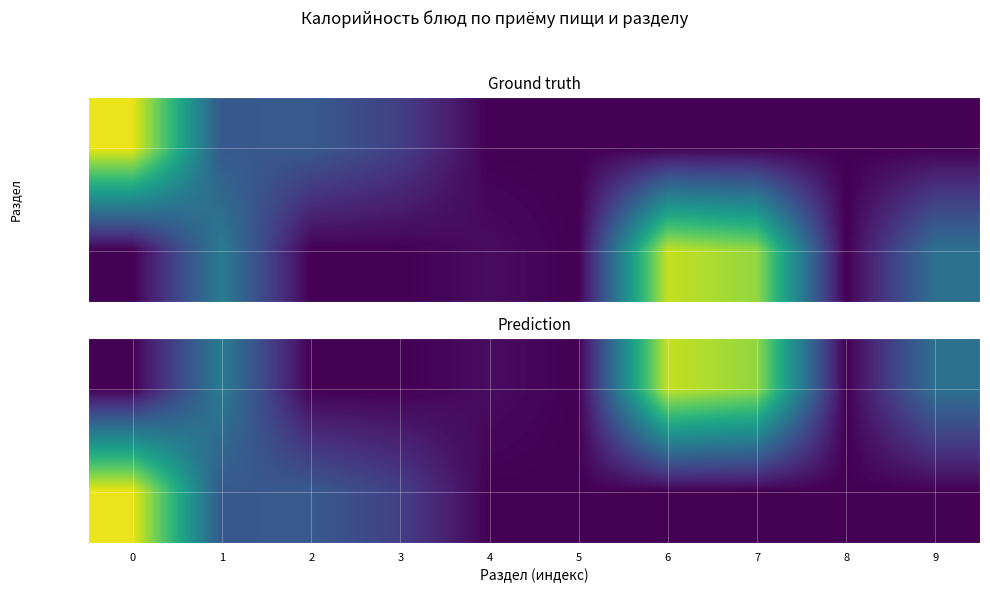

Is the value of Завтрак at 2 greater than the value of Обед at 9?

No